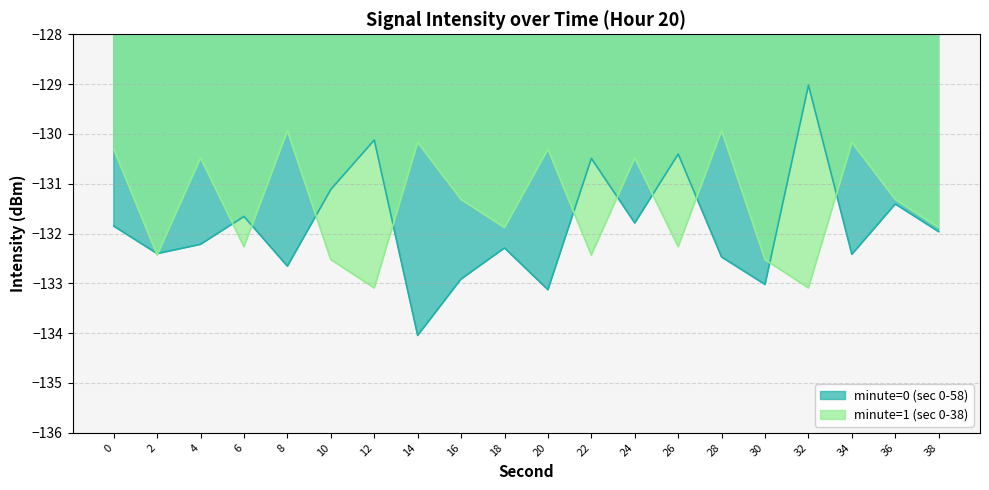

At which label does minute=0 (sec 0-58) first exceed -131?

12